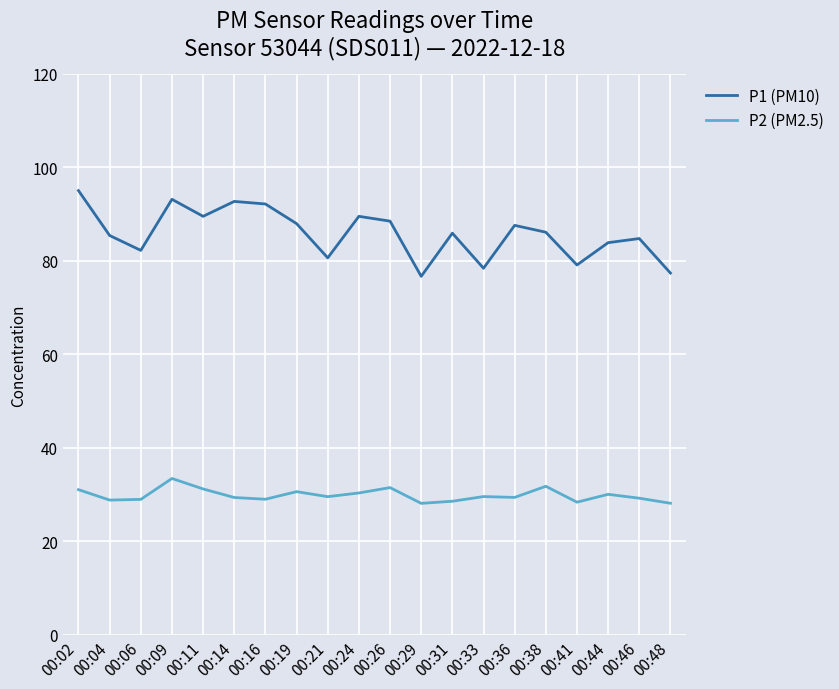

Is the value of P2 (PM2.5) at 00:48 greater than the value of P1 (PM10) at 00:02?

No